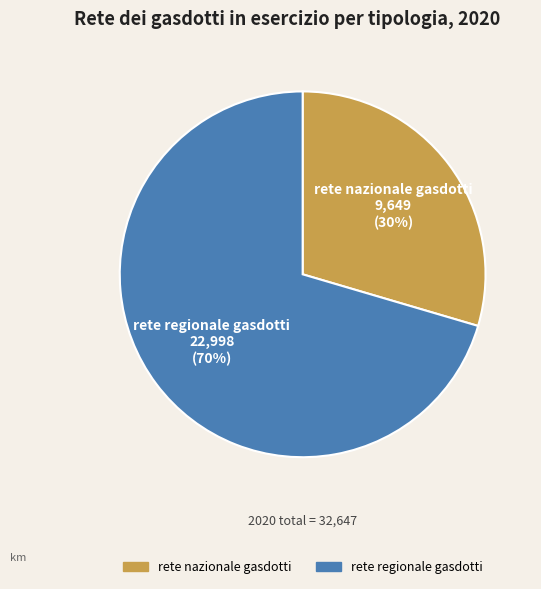

Is rete regionale gasdotti the majority of the pie?

Yes